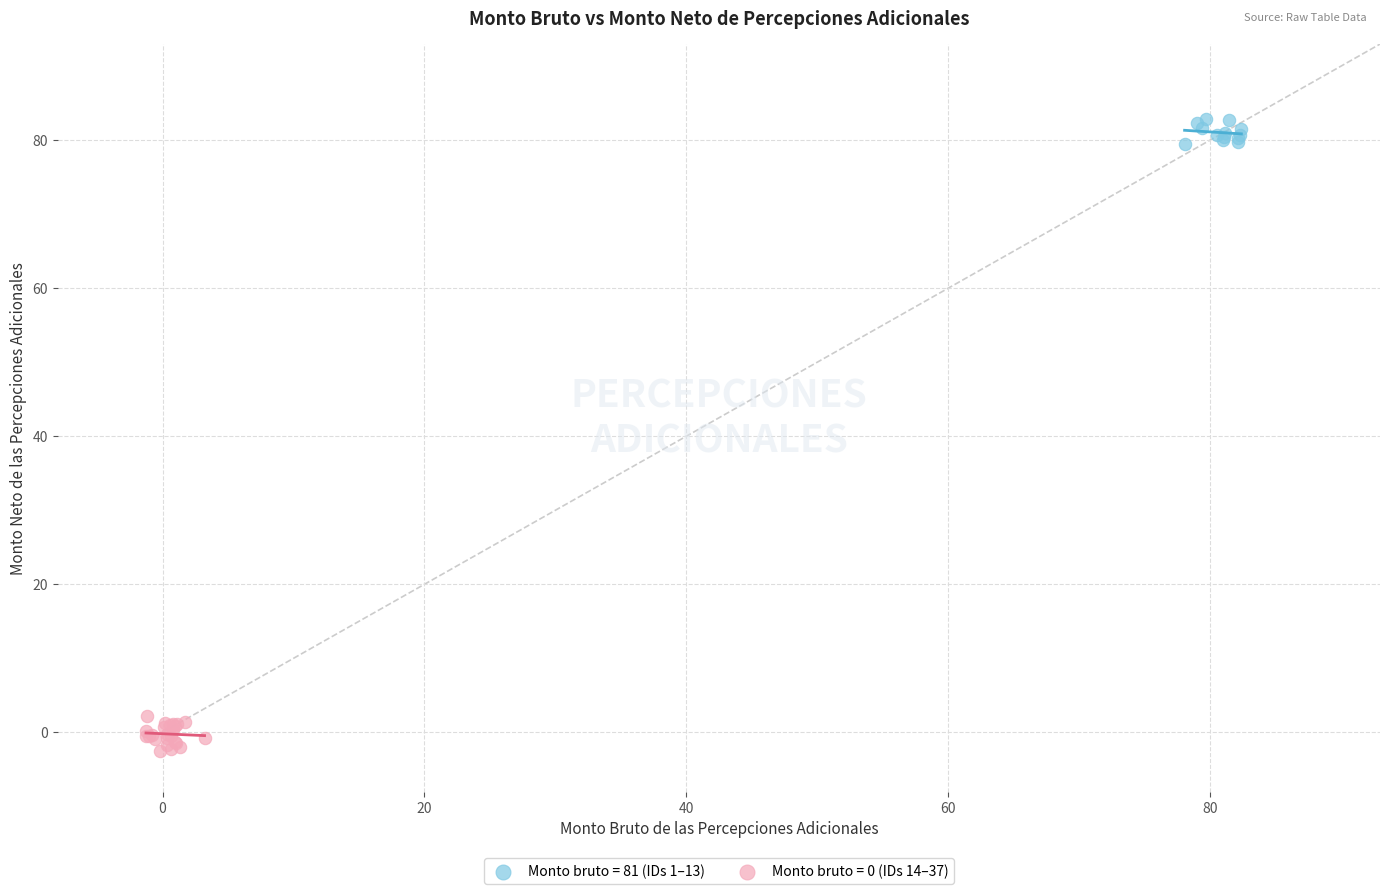

Which series contains the highest Y value?

Monto bruto = 81 (IDs 1–13)